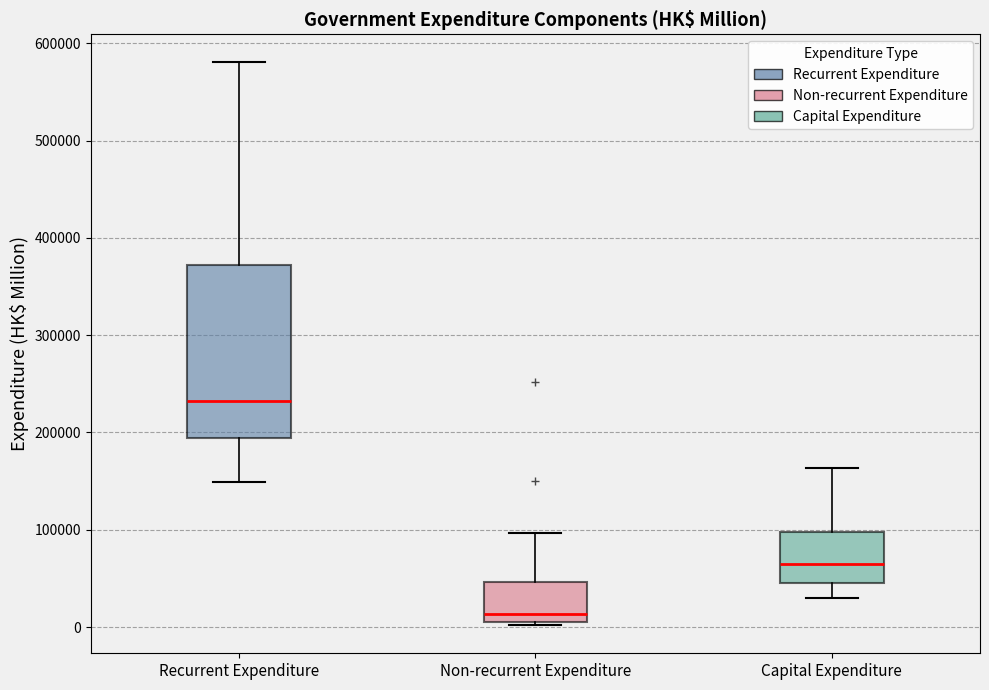

Reading left to right, read every box against the y-axis: the position of its median line, the range the box covers, and the ends of its whiskers. The values are not printed on the chart, so give them approximately, as read against the axis.

Recurrent Expenditure: median 230000, box 190000 to 370000, whiskers 150000 to 580000
Non-recurrent Expenditure: median 10000 (just above the box's lower edge), box 10000 to 50000, whiskers 0 to 100000
Capital Expenditure: median 60000, box 50000 to 100000, whiskers 30000 to 160000